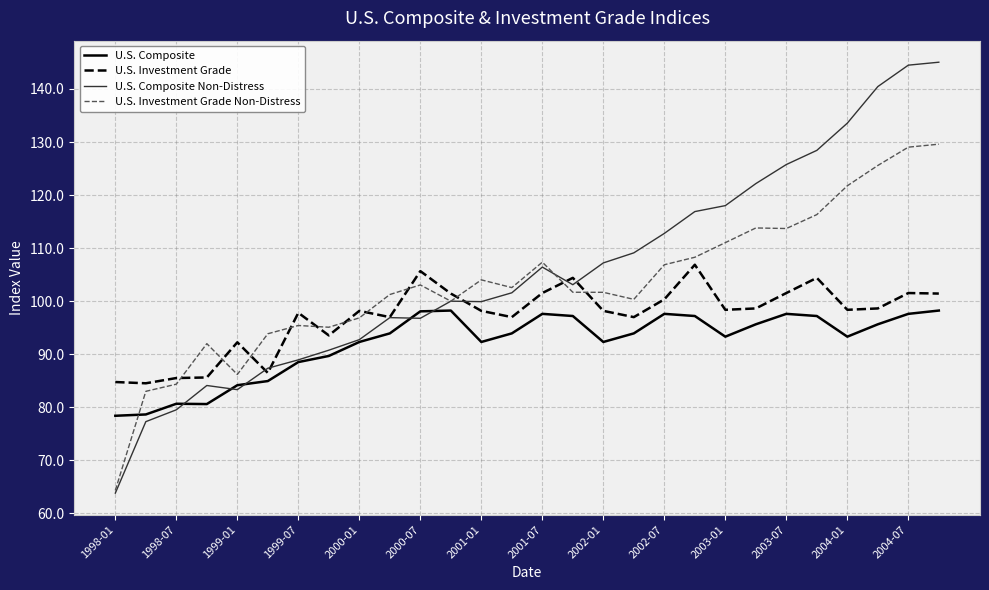

Which series has the largest range (max minus min)?

U.S. Composite Non-Distress